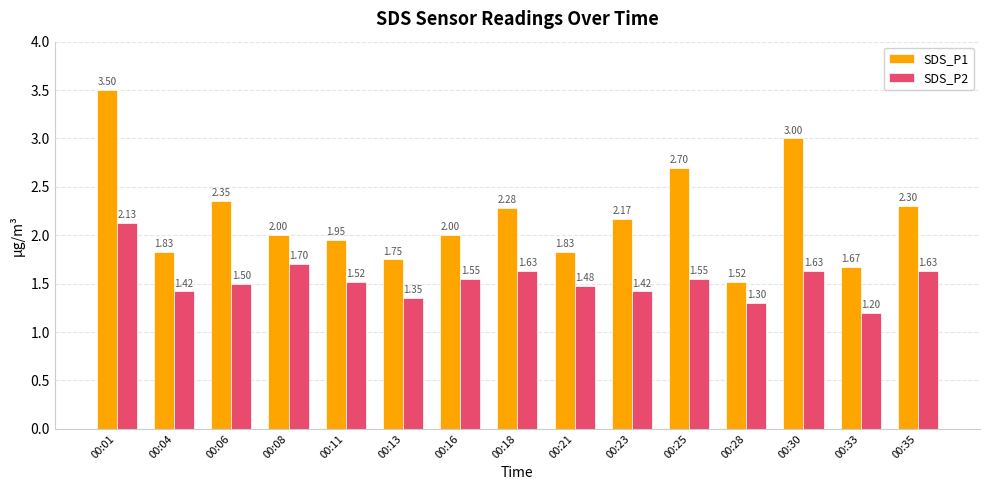

List the series in order of their peak value, highest first.

SDS_P1, SDS_P2